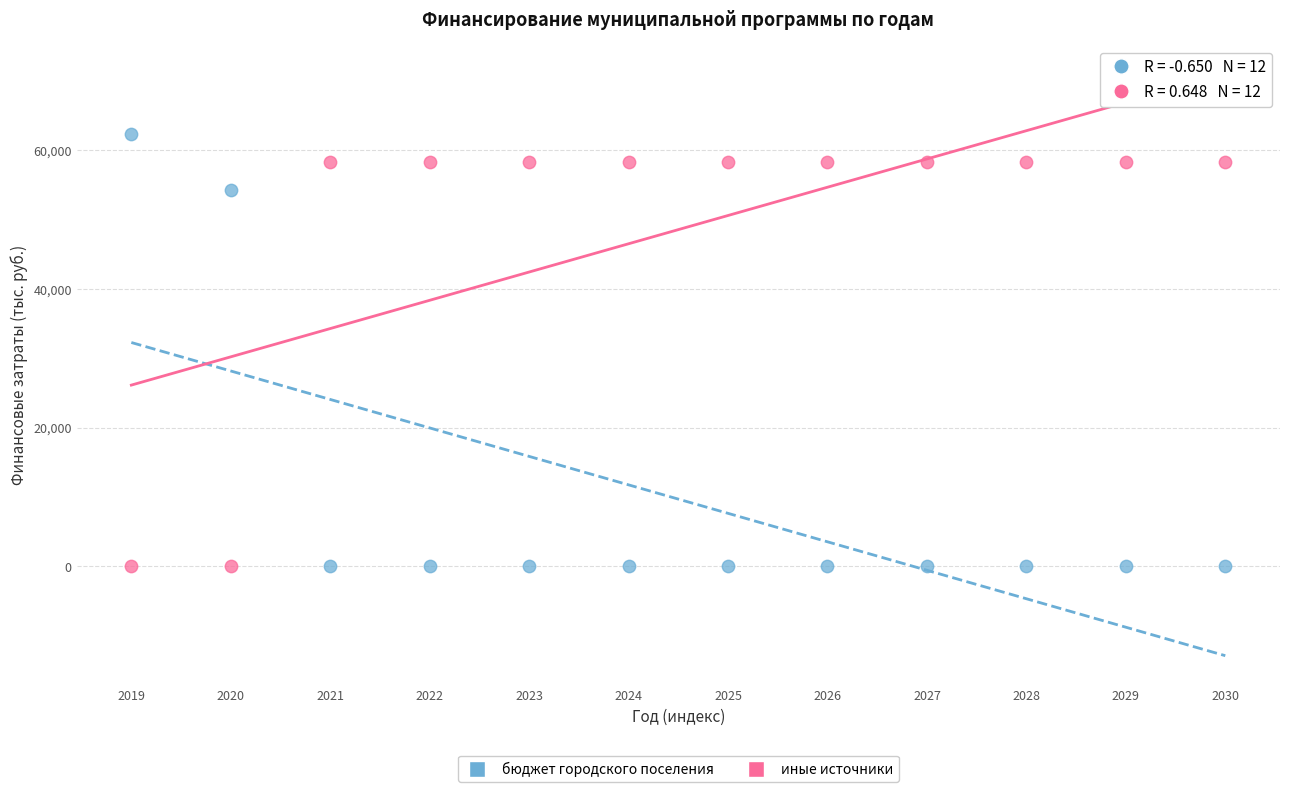

Which series has the largest Y range (max minus min)?

бюджет городского поселения